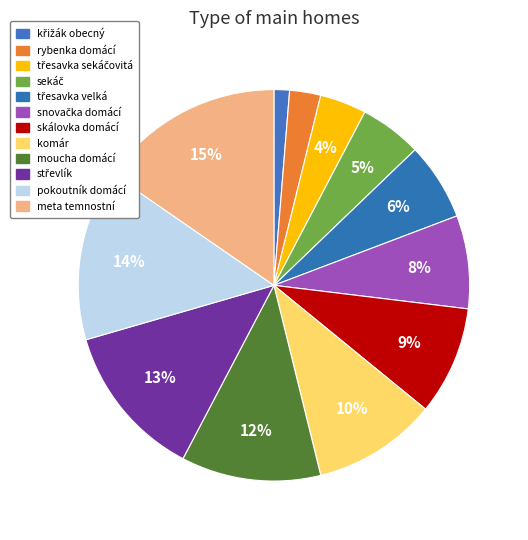

Count the number of slices in the pie.

12